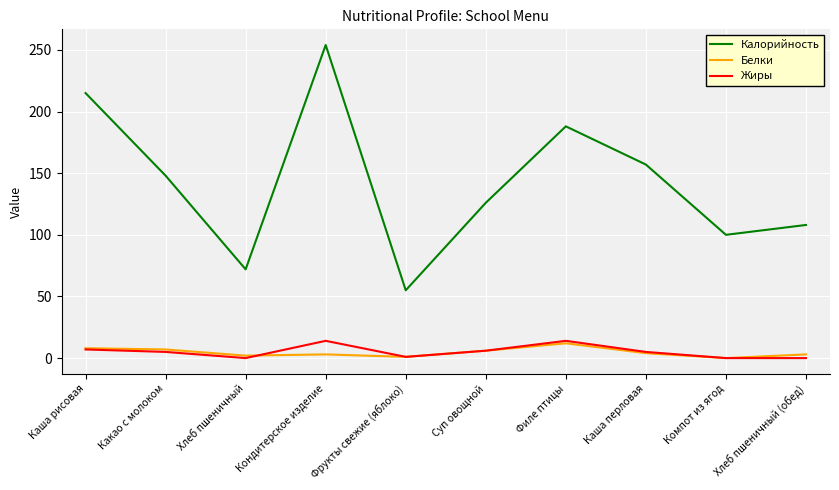

At Кондитерское изделие, list the series in order from largest to smallest.

Калорийность, Жиры, Белки